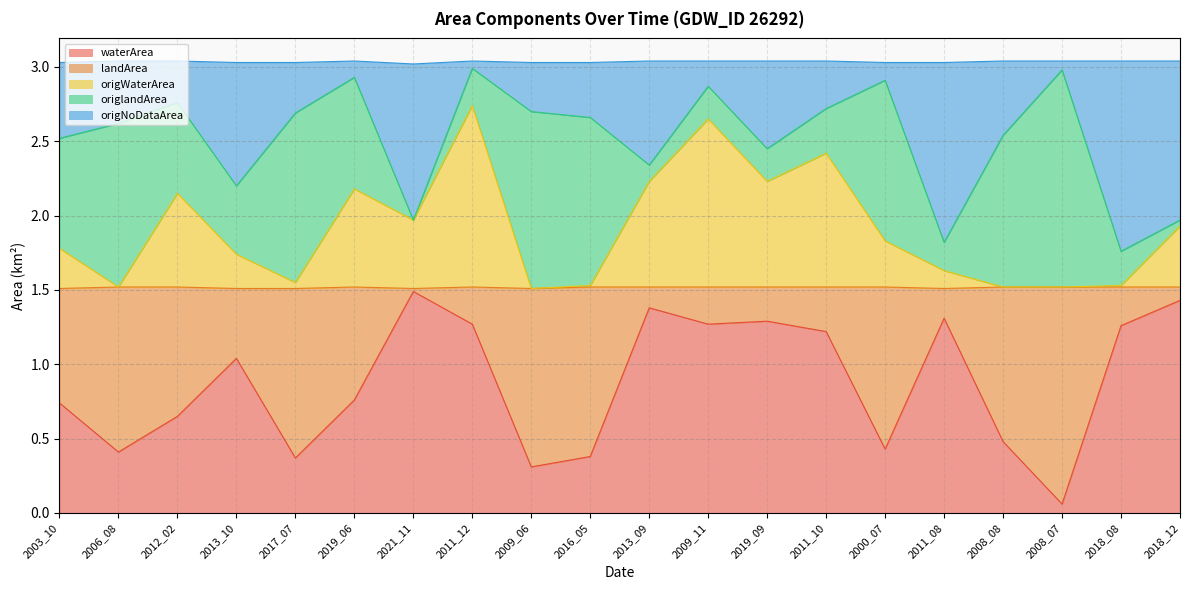

What are all the series names shown in the legend?

waterArea, landArea, origWaterArea, origlandArea, origNoDataArea